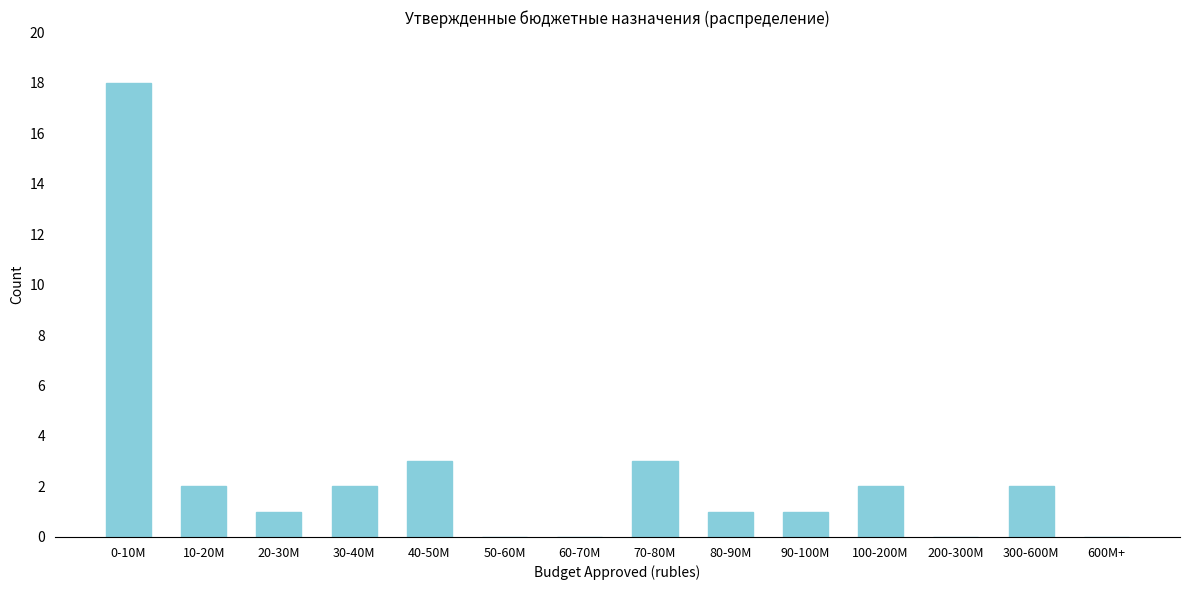

Reading left to right, what are all the values shown in this chart?

0-10M=18	10-20M=2	20-30M=1	30-40M=2	40-50M=3	50-60M=0	60-70M=0	70-80M=3	80-90M=1	90-100M=1	100-200M=2	200-300M=0	300-600M=2	600M+=0